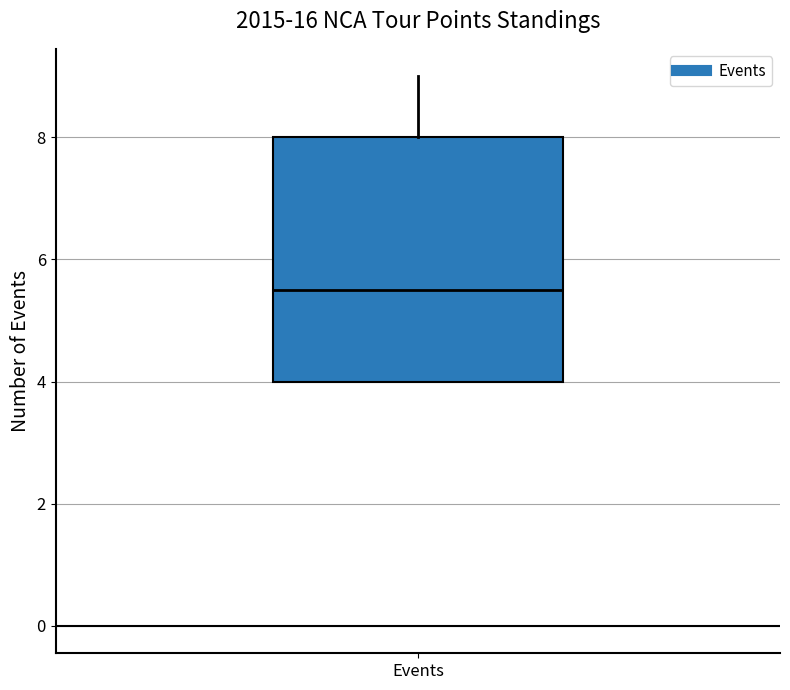

Read this box plot against the y-axis: the position of the median line, the range covered by the box, and the ends of both whiskers. The values are not printed on the chart, so give them approximately, as read against the axis.

median 5.6, box 4.0 to 8.0, whiskers 4.0 to 9.0